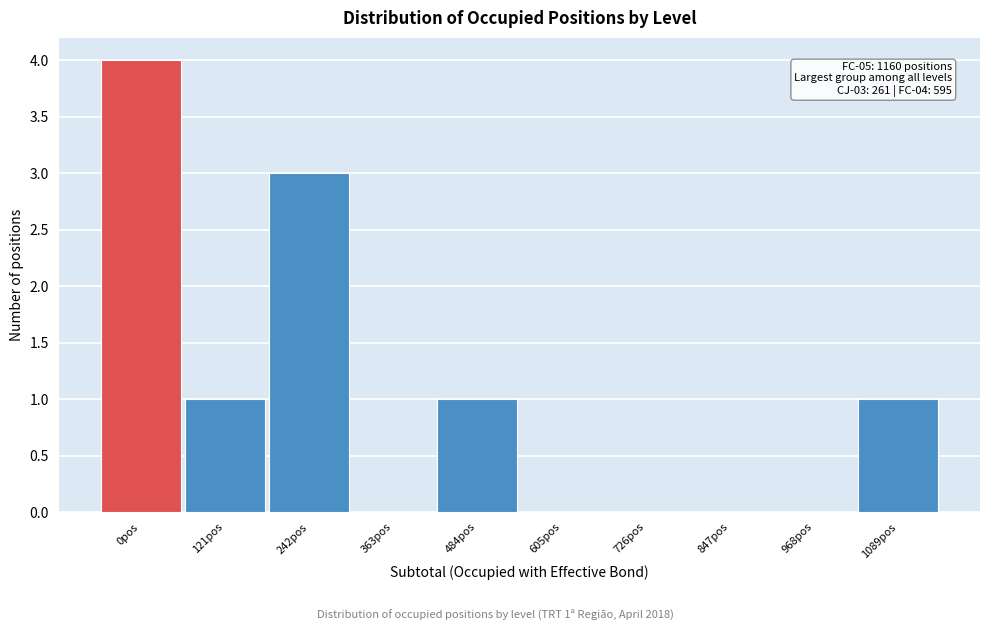

Reading left to right, what are all the values shown in this chart?

0pos=4	121pos=1	242pos=3	363pos=0	484pos=1	605pos=0	726pos=0	847pos=0	968pos=0	1089pos=1